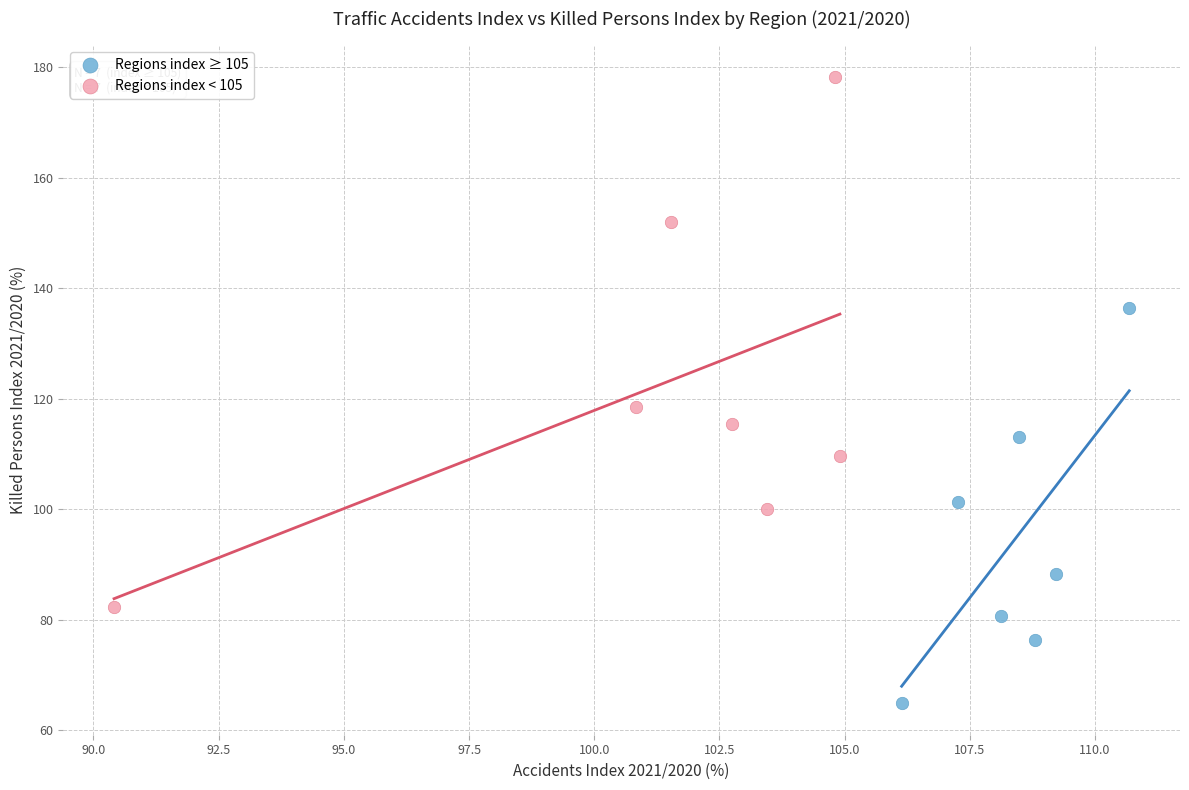

Which series contains the highest Y value?

Regions index < 105